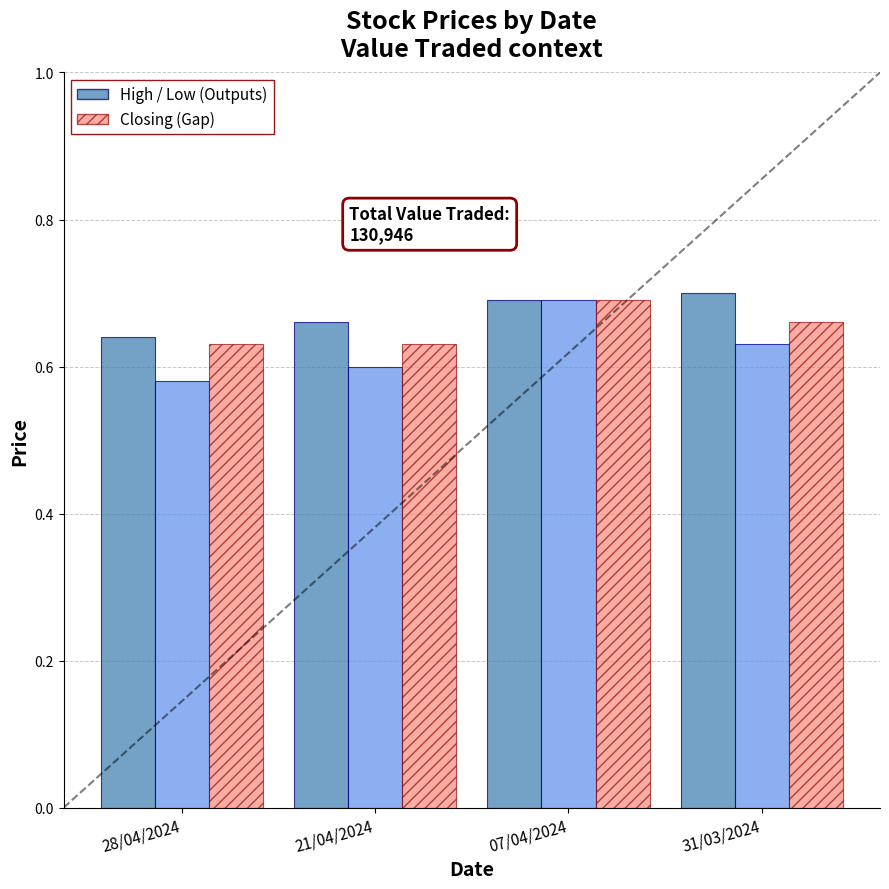

At which category does the chart reach its minimum across all series?

28/04/2024